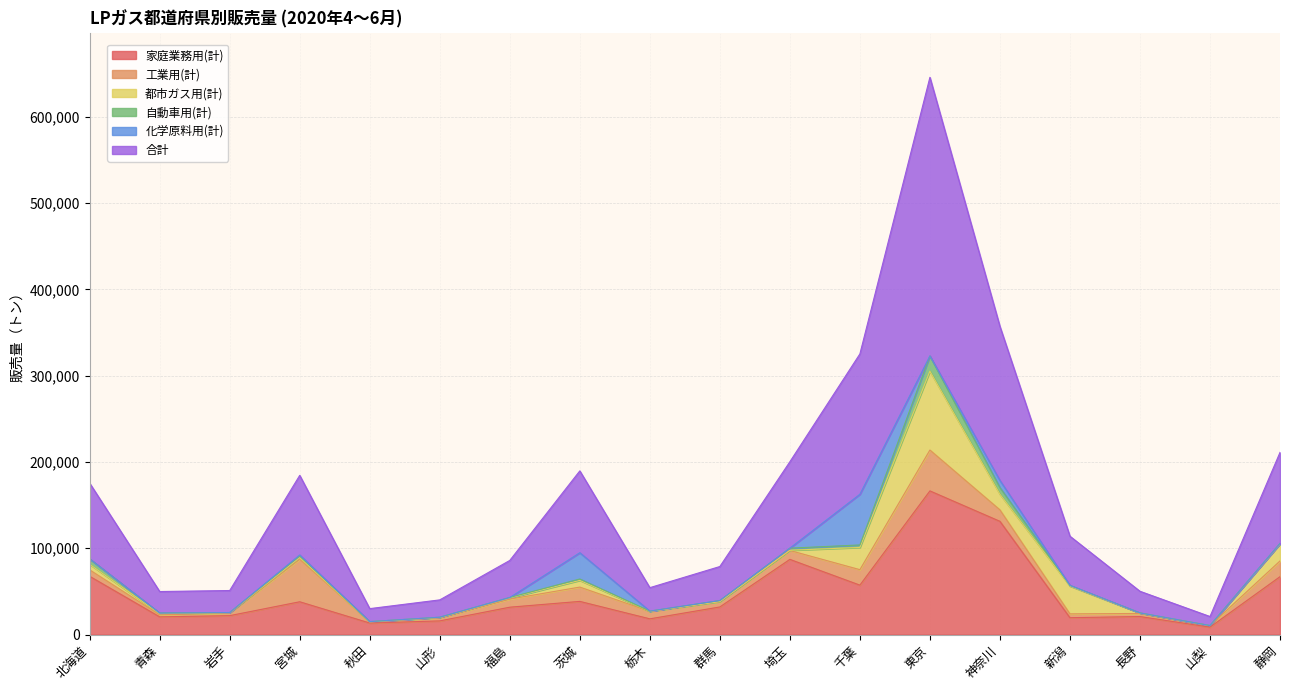

In 家庭業務用(計), how many points are lower than both neighbors (excluding endpoints)?

6